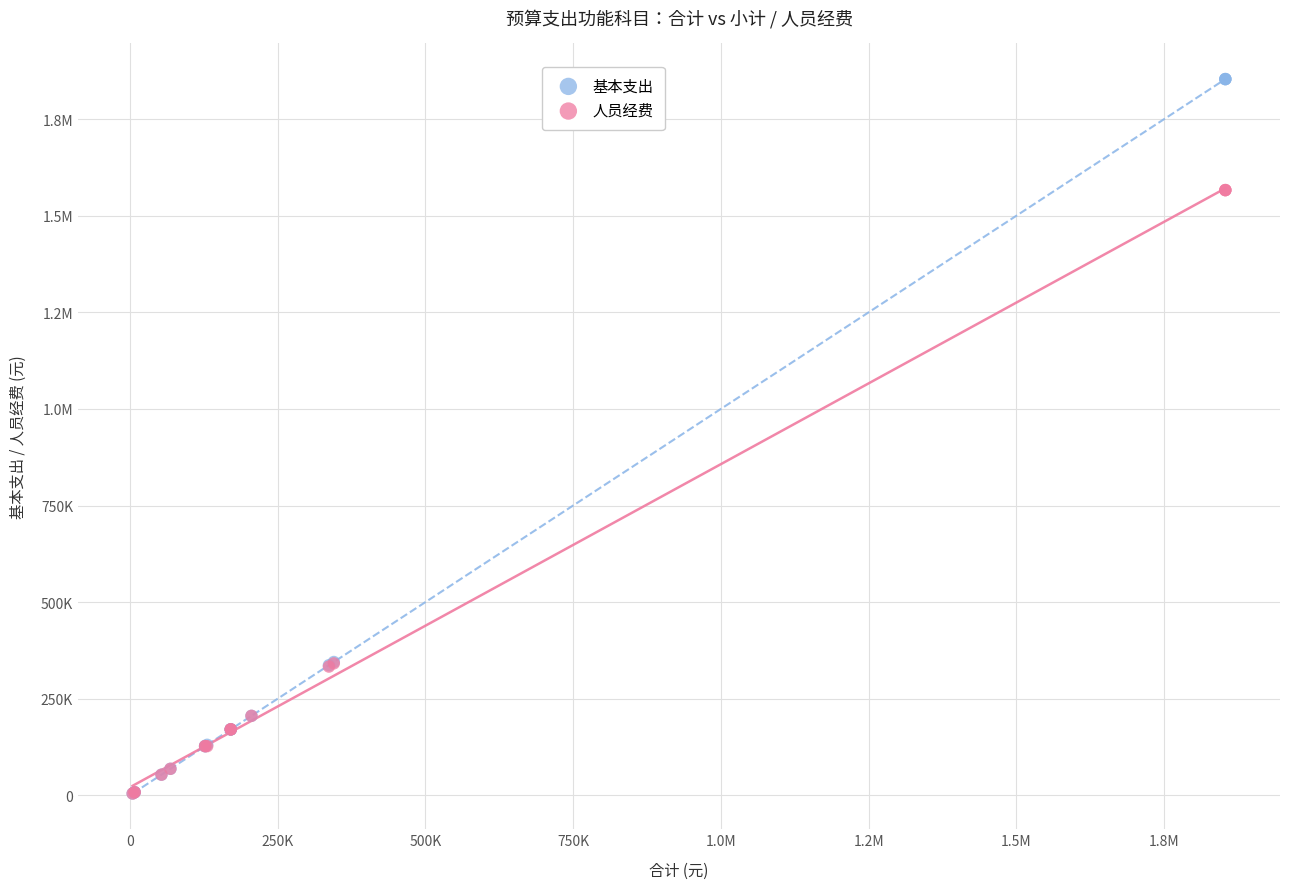

What are all the series names shown in the legend?

基本支出, 人员经费